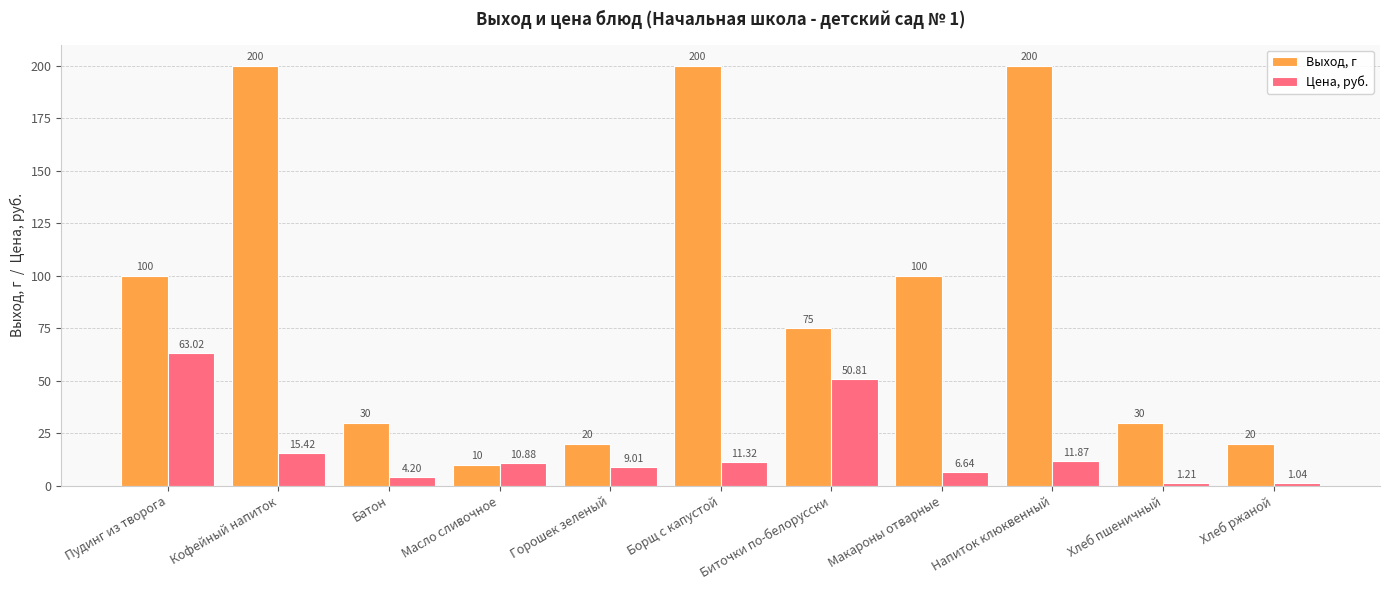

How many bars are there in each group?

2